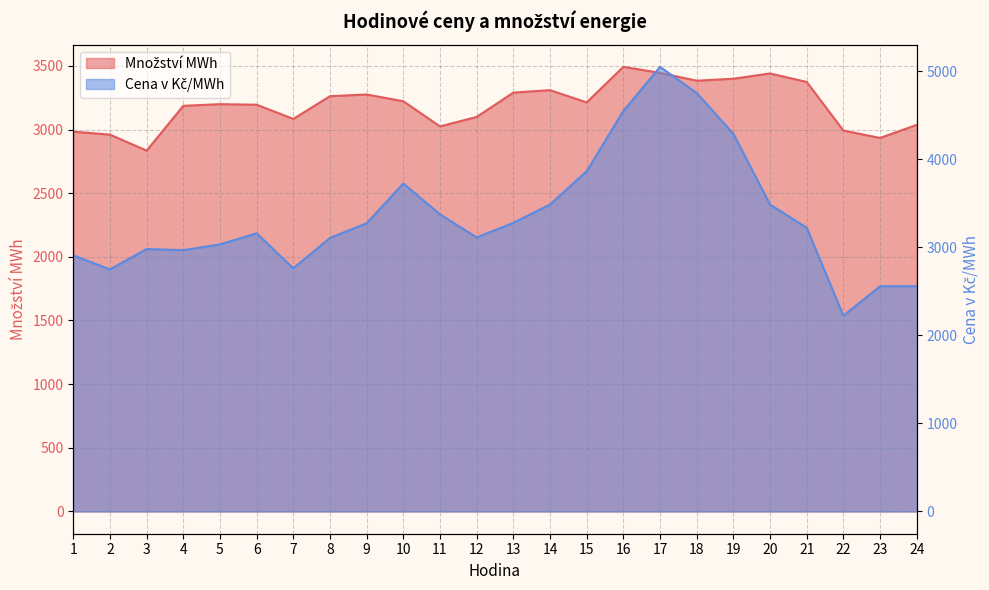

At which label is Množství MWh closest to 3163?

4